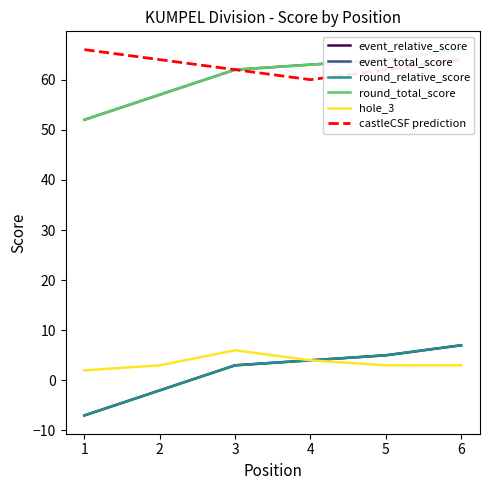

What is the approximate value of event_relative_score at 5, to the nearest 5?

5